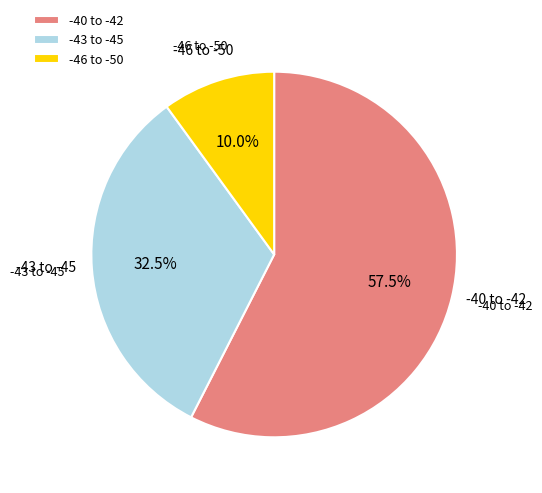

How many slices are in this pie chart?

3